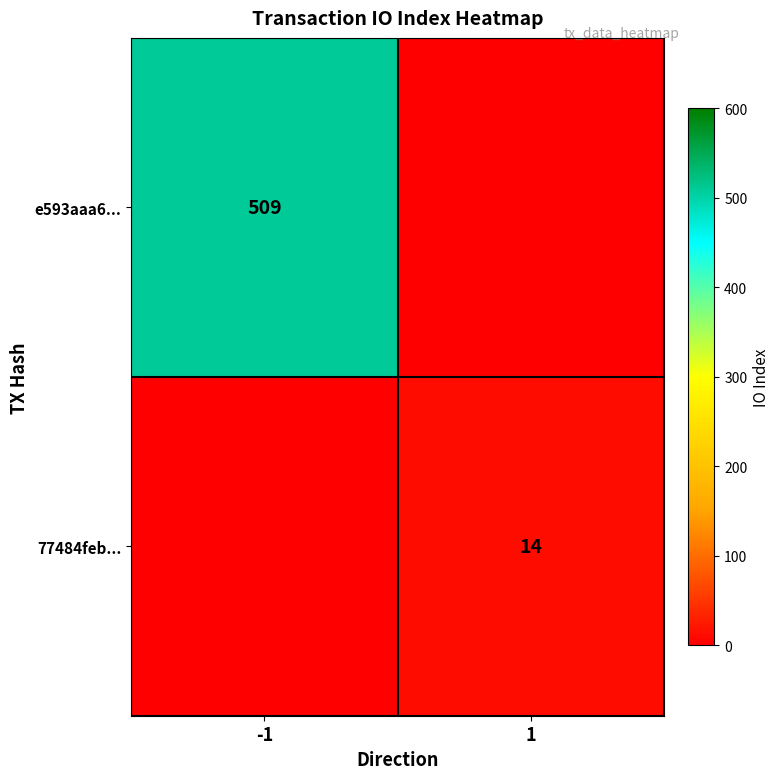

Where is e593aaa6... nearest to the value 254?

1